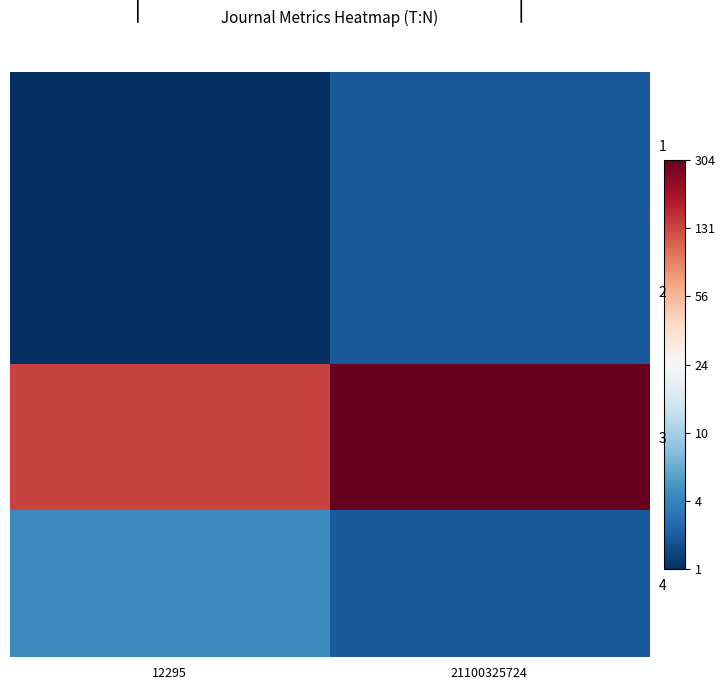

How many data points does each series have?

2